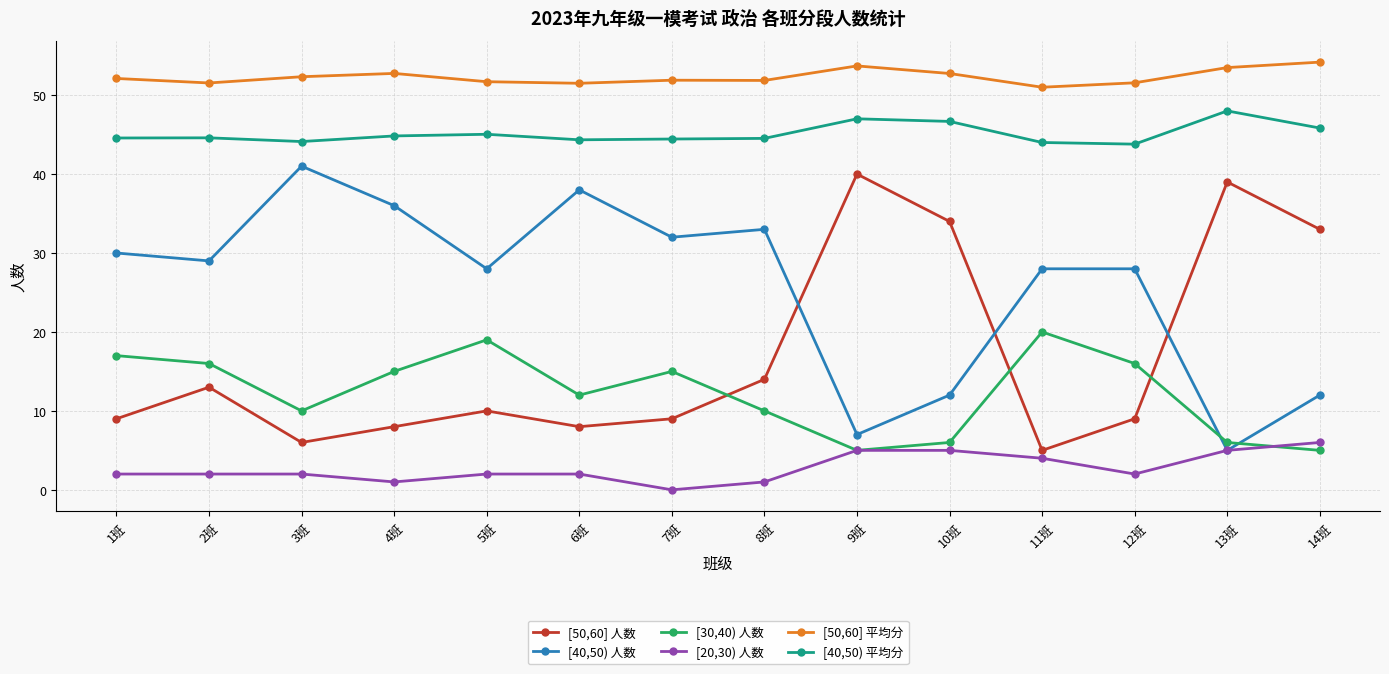

How many times do [30,40) 人数 and [50,60] 人数 cross each other?

3